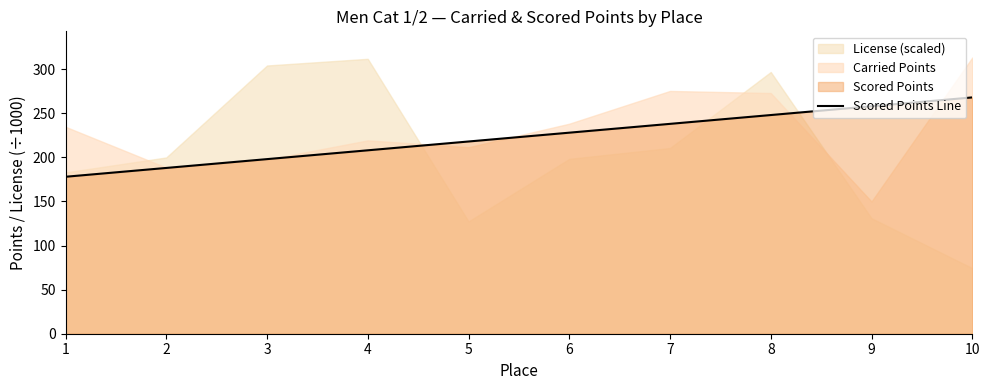

What is the approximate value at 4?

208.0